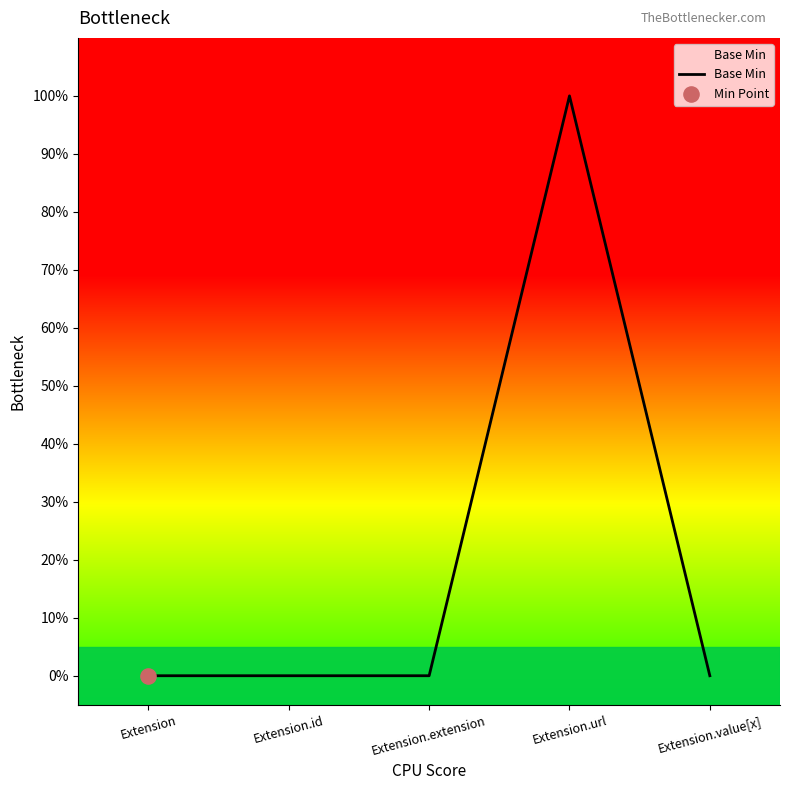

Between Extension.extension and Extension.id, which is larger?

Extension.extension